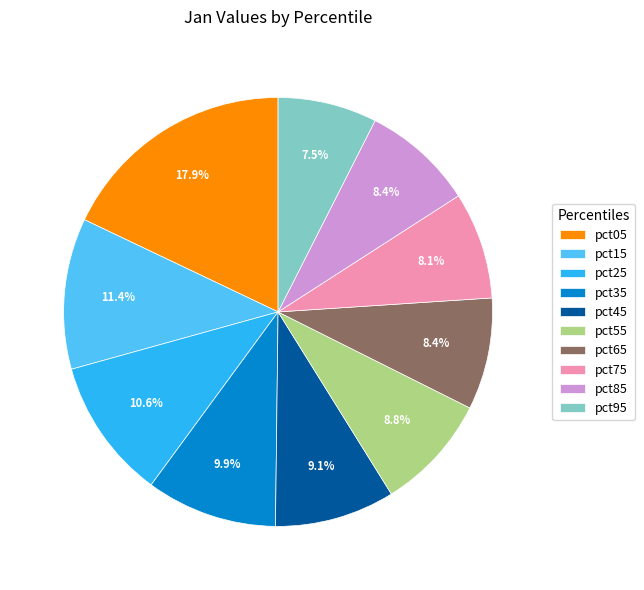

Which has a higher value, pct45 or pct85?

pct45